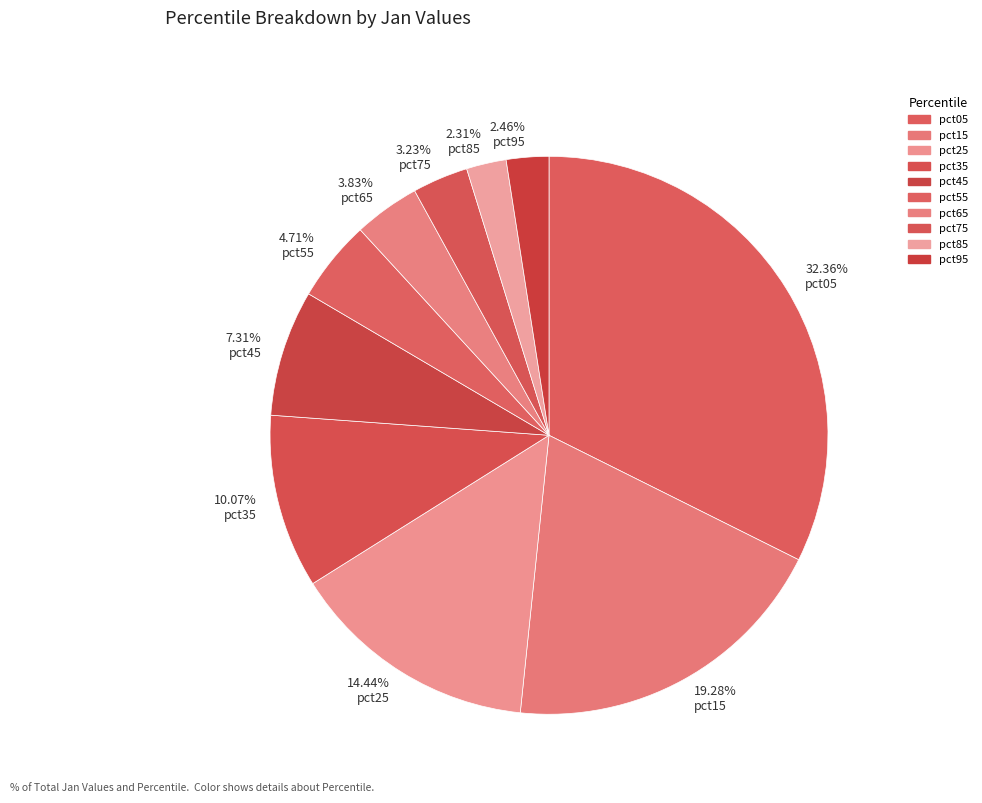

Count the number of slices in the pie.

10